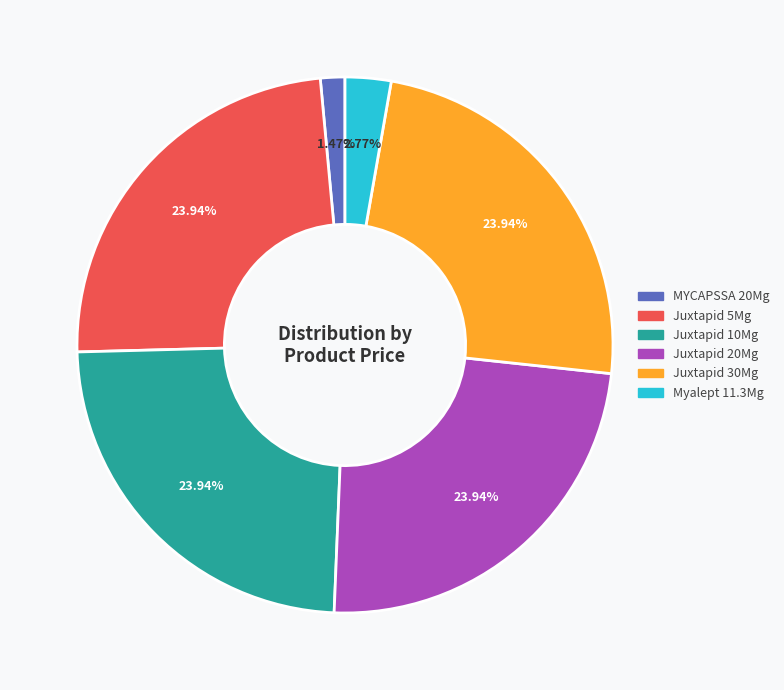

Which has a higher value, MYCAPSSA 20Mg or Juxtapid 10Mg?

Juxtapid 10Mg